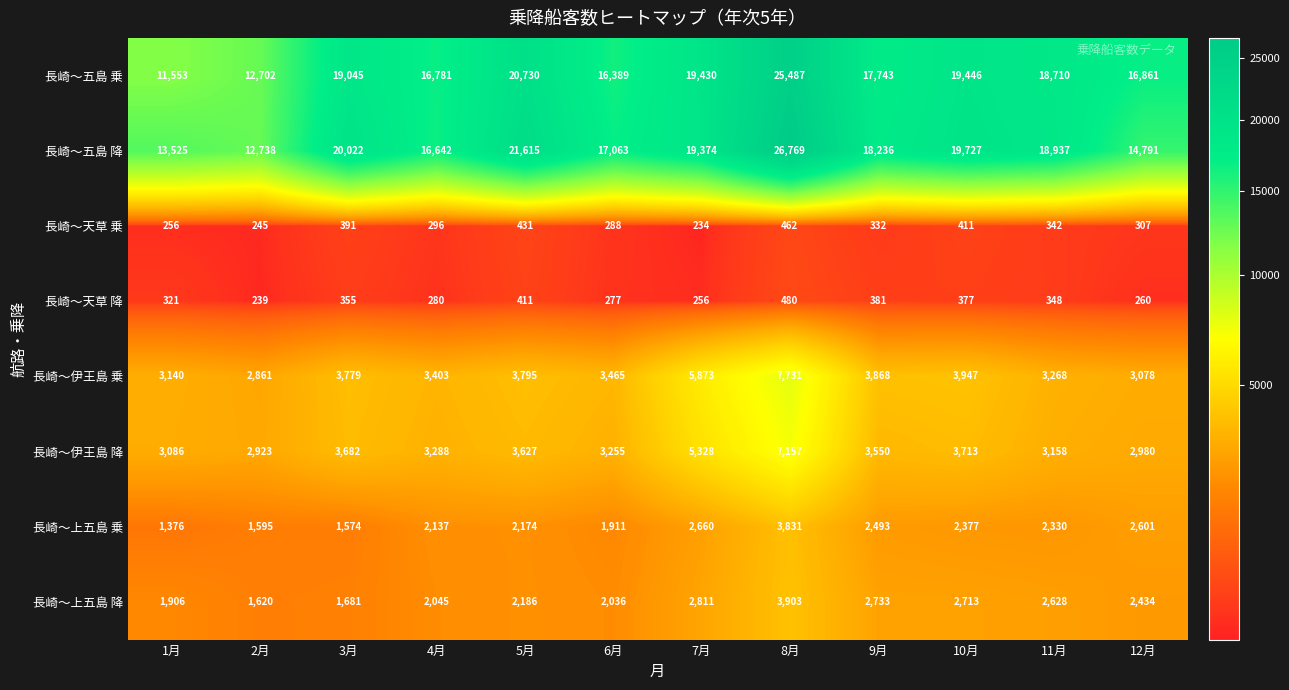

What is the average value of the 長崎～伊王島 乗 series?

4017